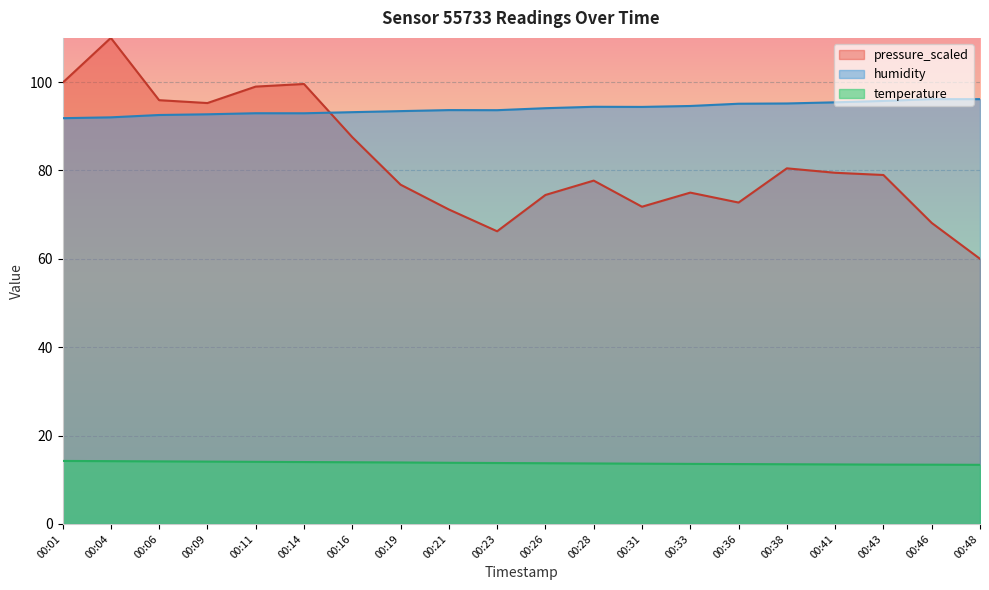

Where does the humidity series first go above 94?

00:26